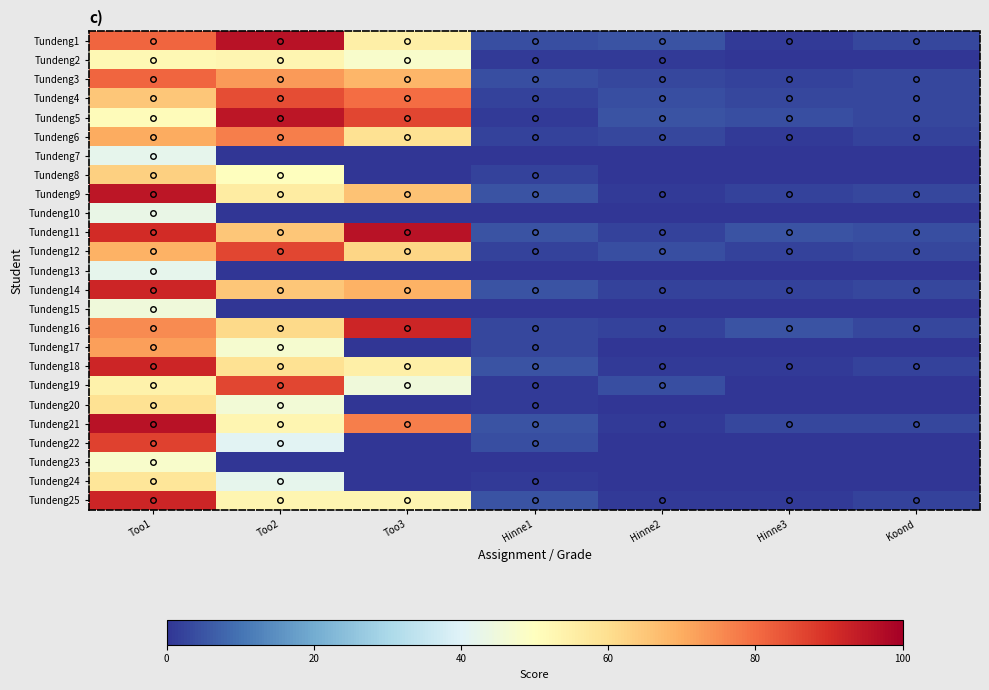

Count the number of categories in the chart.

7